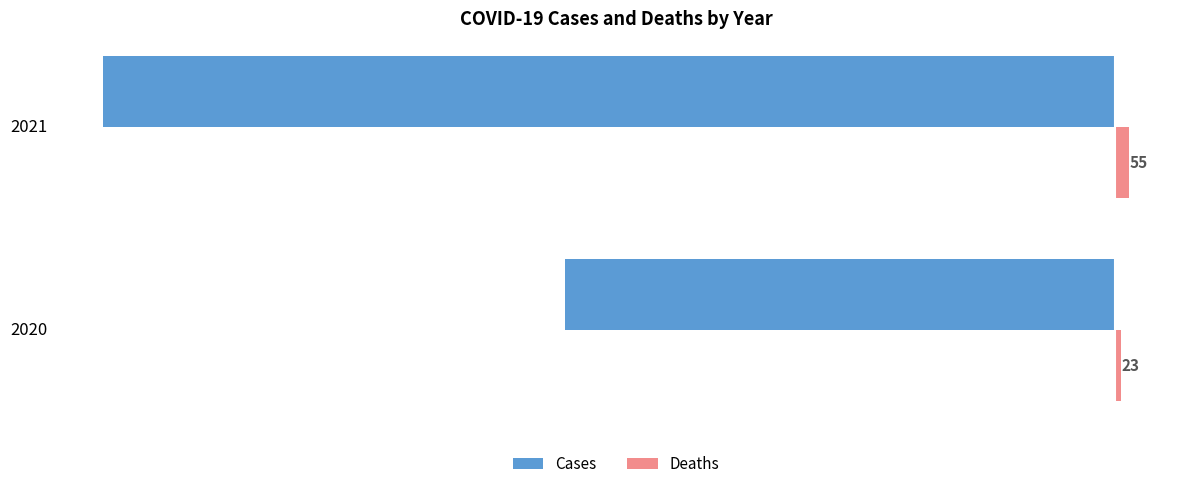

What is the difference between the highest and lowest values at 2021?

4036